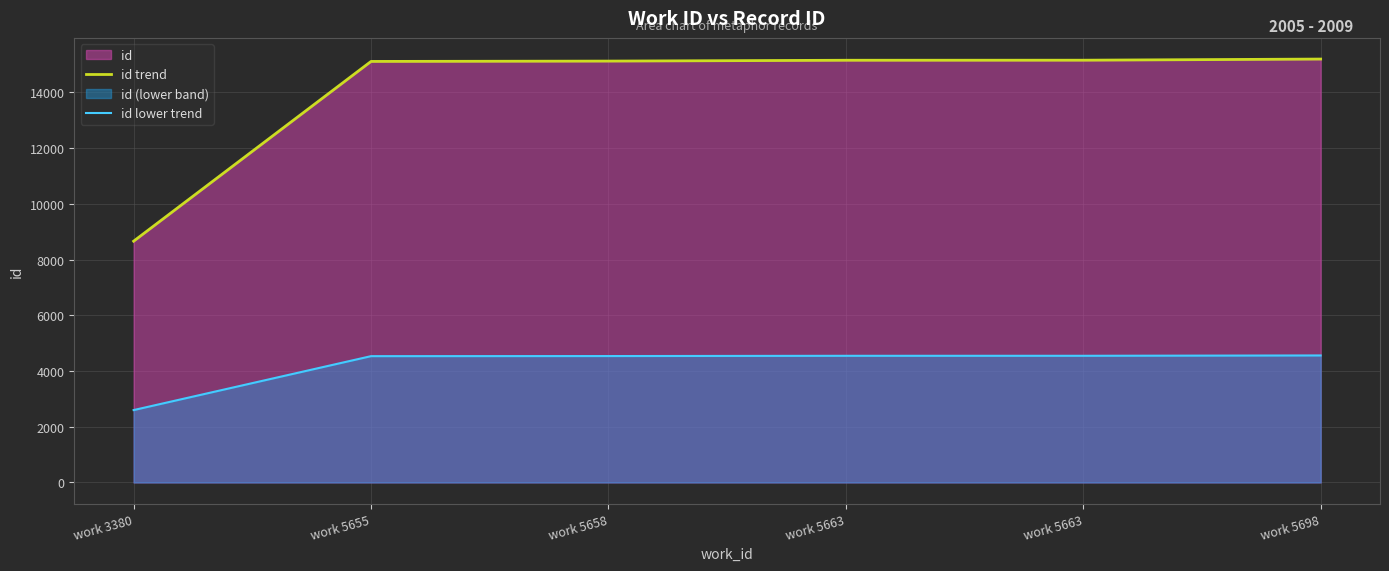

At which label does id trend first exceed 15150?

work 5663